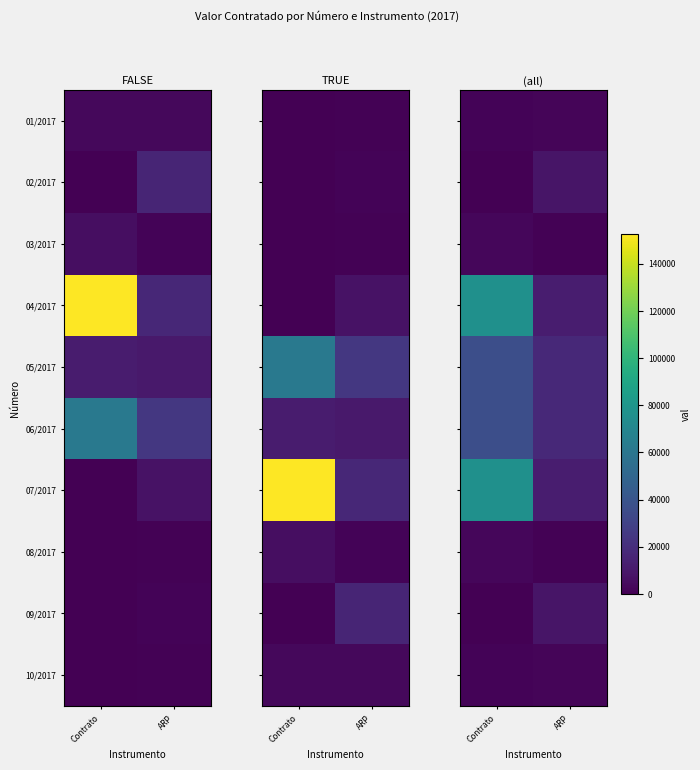

The 05/2017 series shows 25964.2 at ARP. True or false?

False